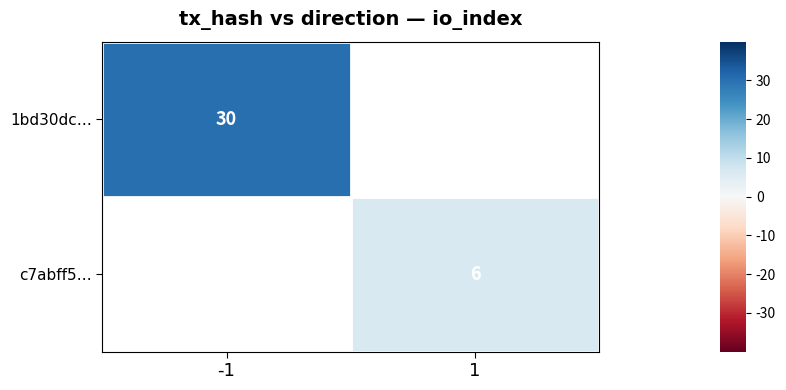

The value of 1bd30dc… at -1 is 44. True or false?

False